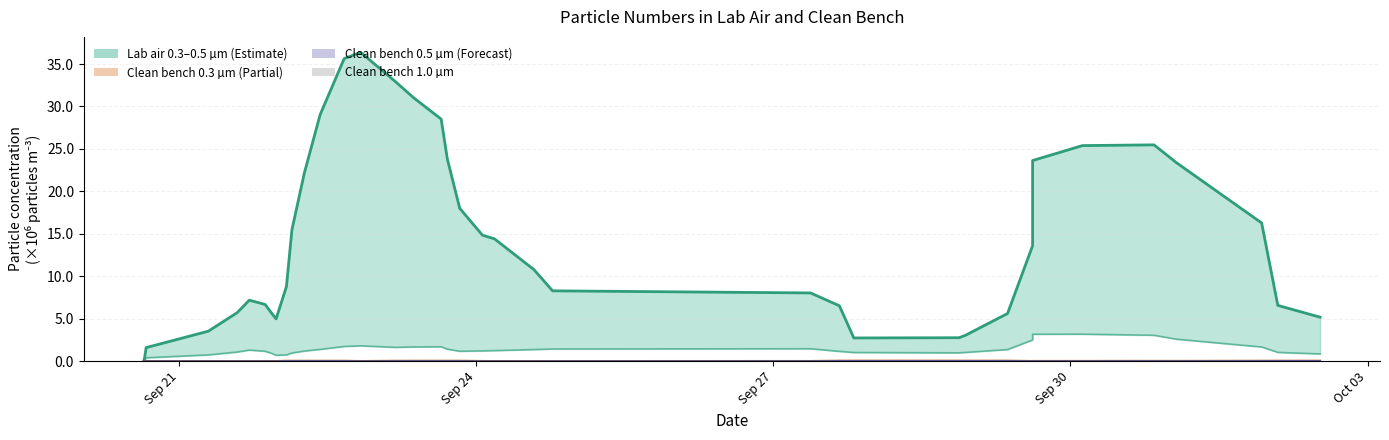

Is it true that Clean bench 0.5µm line equals 0.0 at 28?

False